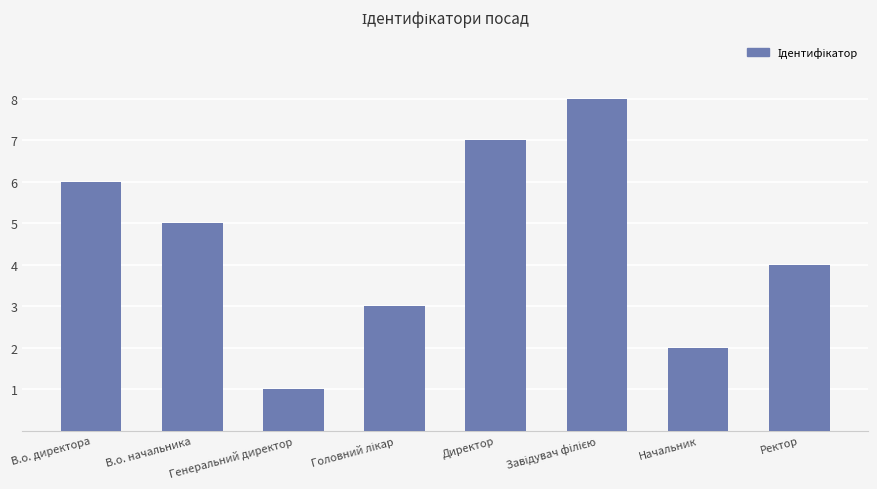

Between Генеральний директор and Директор, which is larger?

Директор